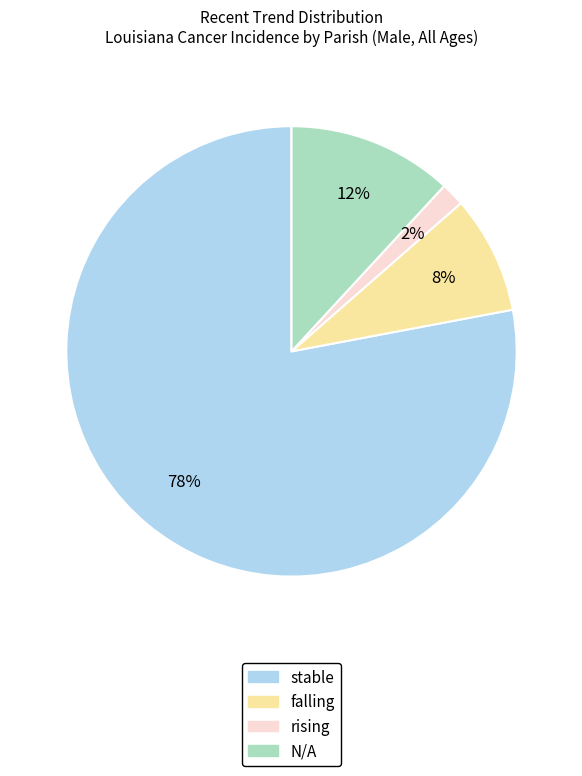

Is the sum of rising and falling greater than half?

No